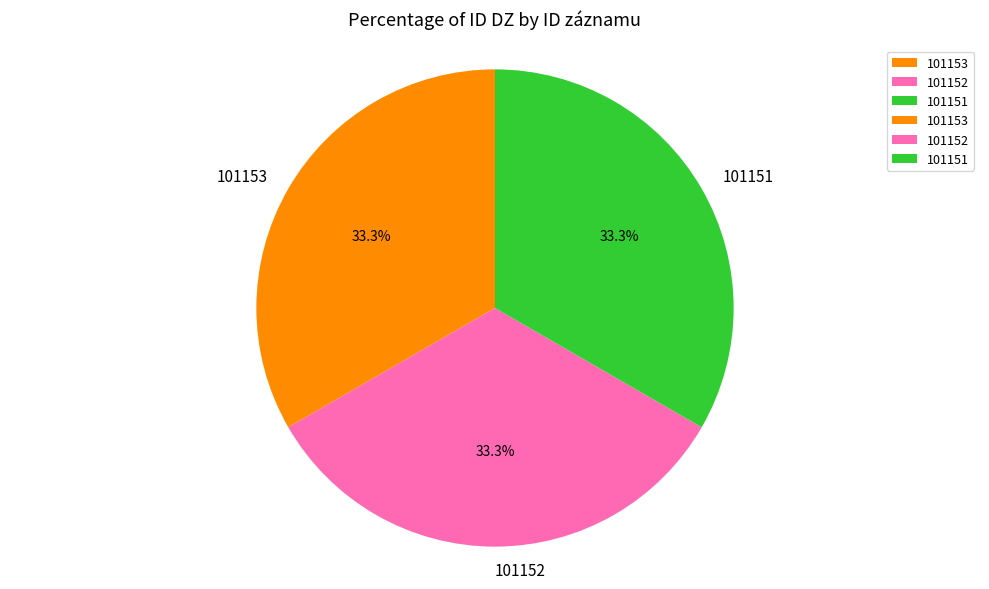

What percentage is NOT represented by 101151?

66.7%